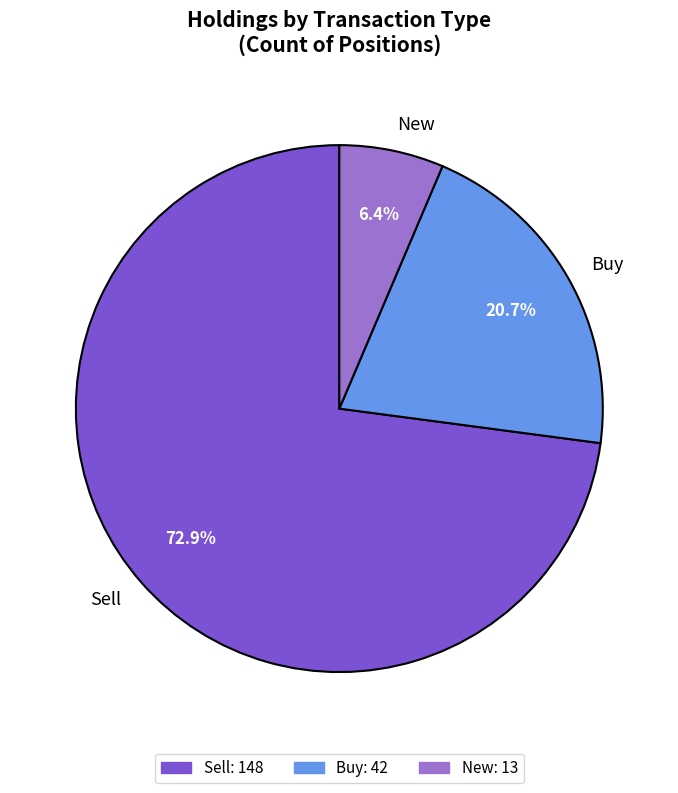

Rank the categories by value from lowest to highest.

New, Buy, Sell